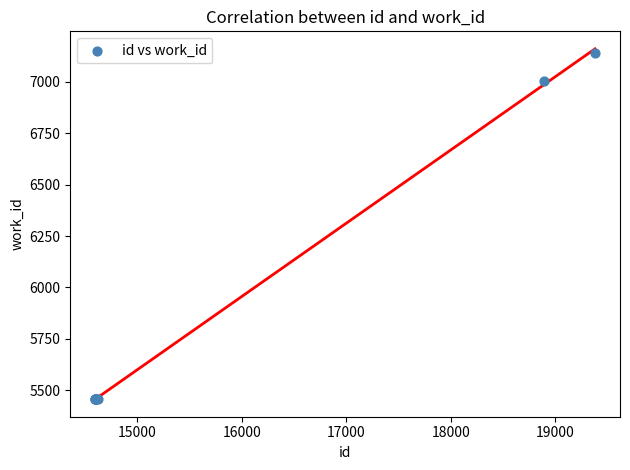

What Y value in the scatter plot is closest to 6300?

7005